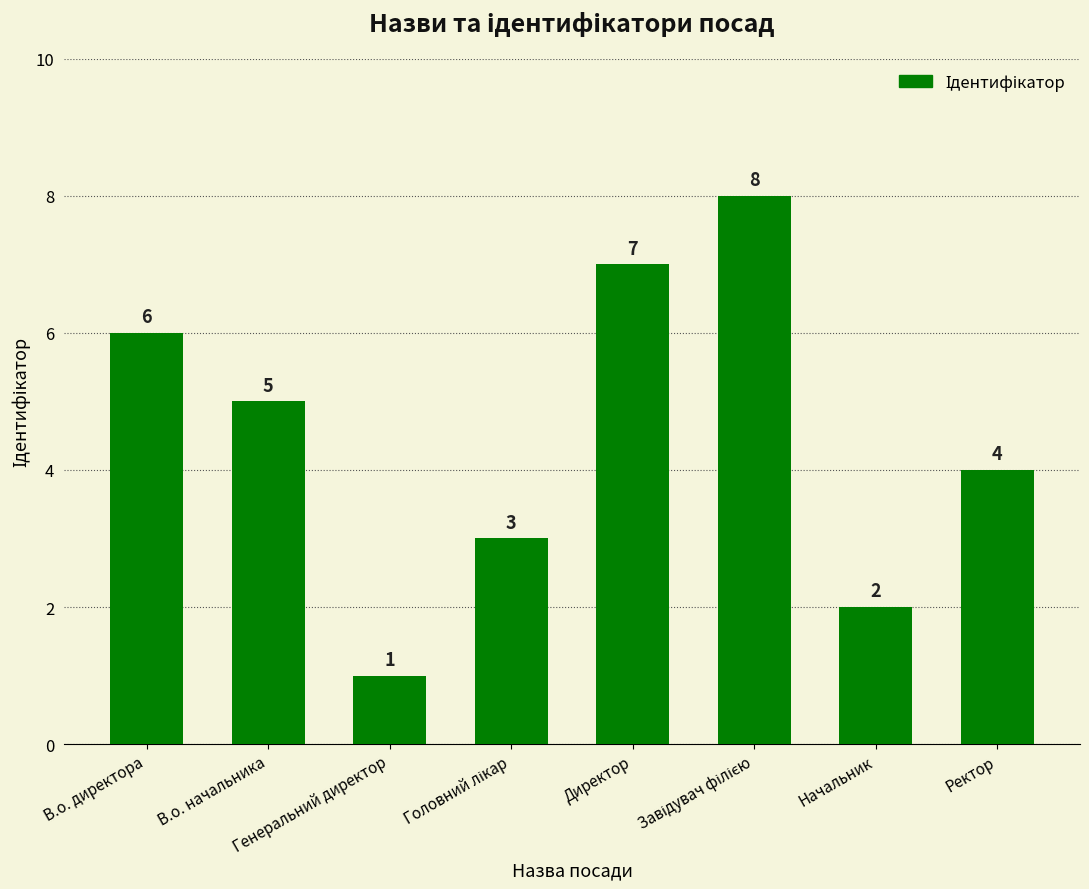

What is the sum of all values?

36